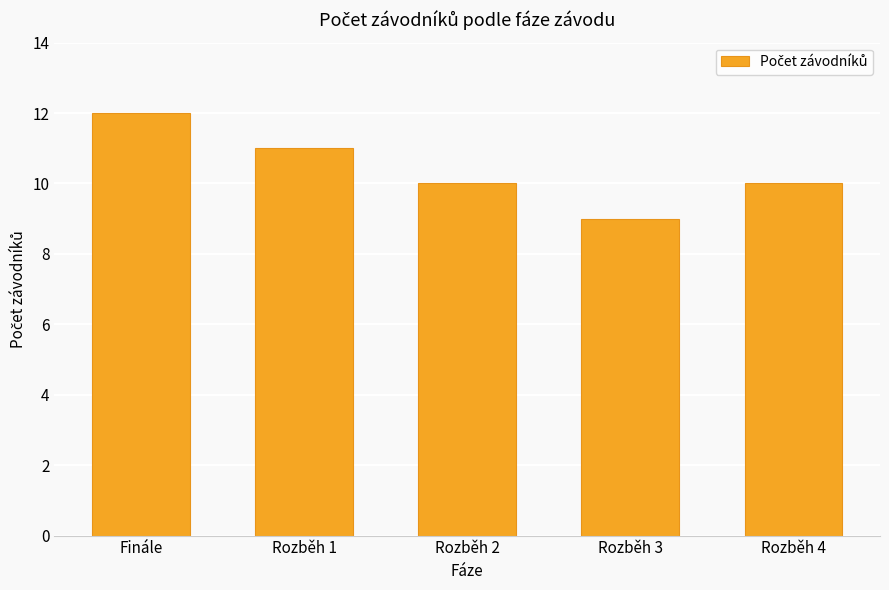

Which has a higher value, Rozběh 2 or Finále?

Finále